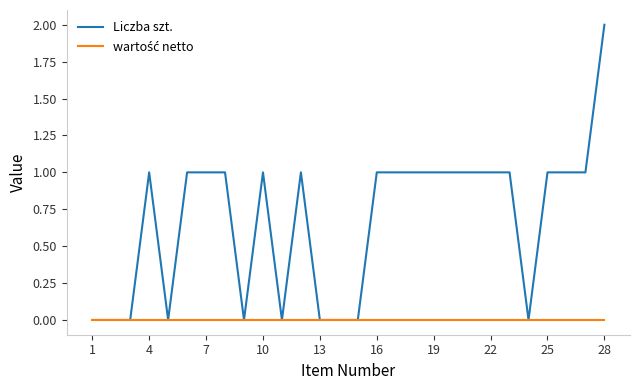

Which series has the widest spread of values?

Liczba szt.